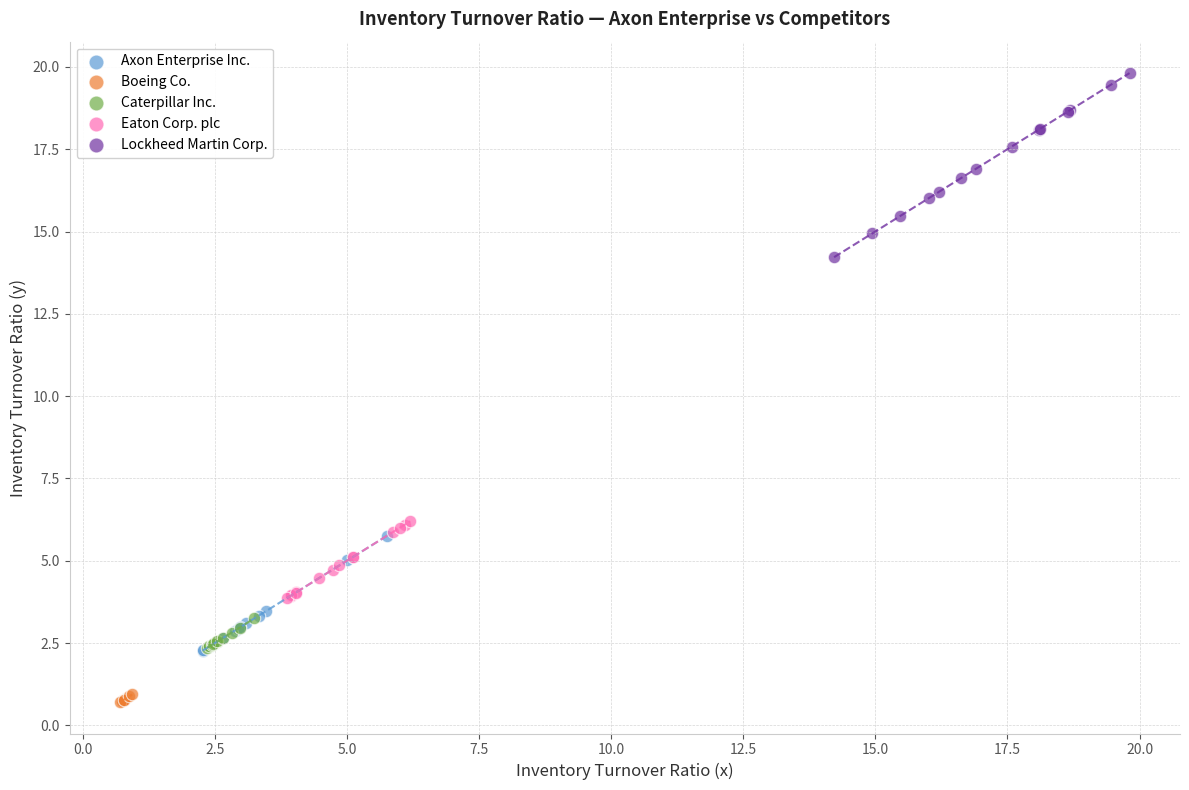

Which series has the largest Y range (max minus min)?

Lockheed Martin Corp.